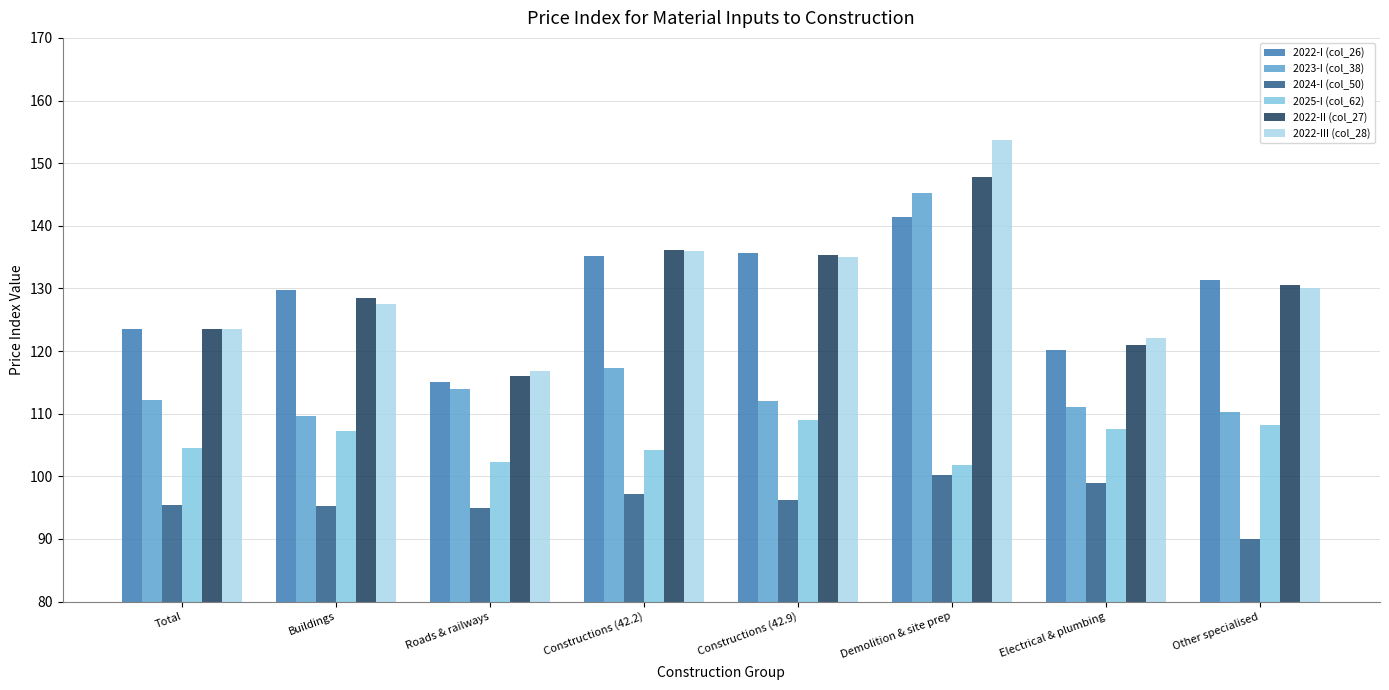

What is the total value across all series at Constructions (42.9)?

723.4